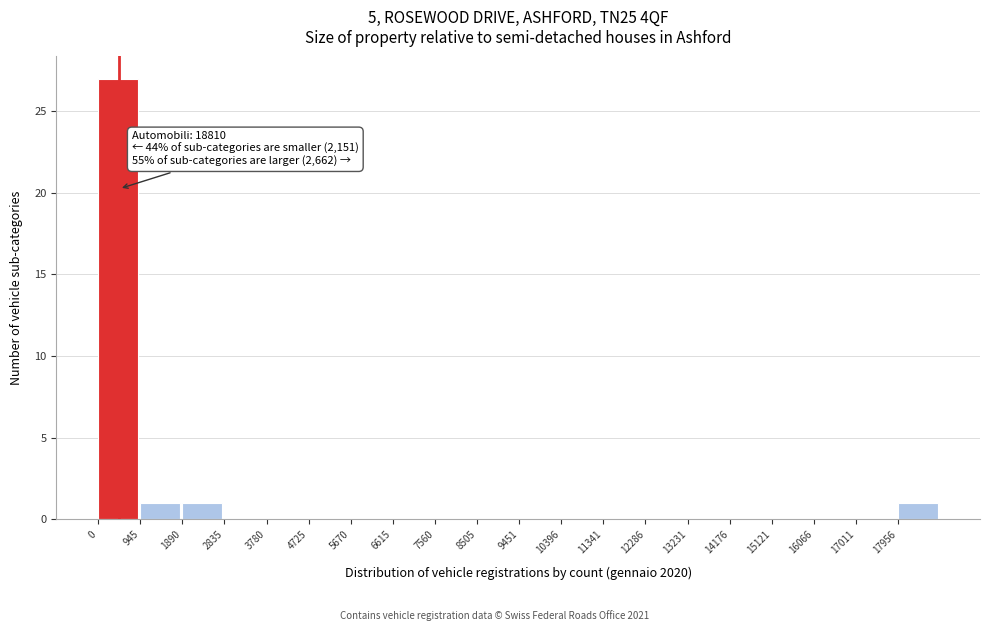

Over which range of the x-axis is the bar tallest?

0 to 900